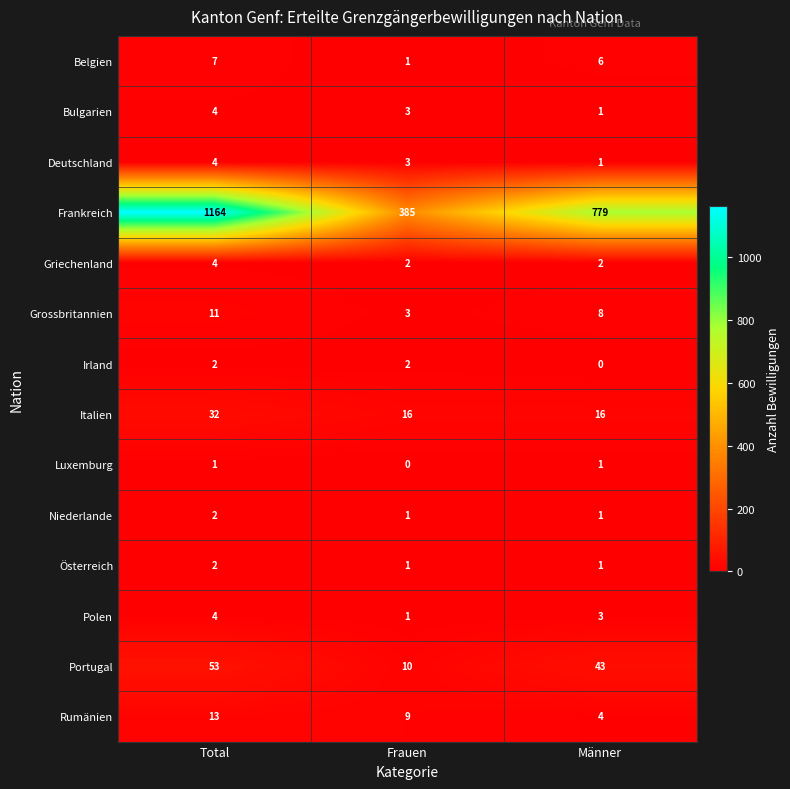

How many categories are shown in the chart?

3